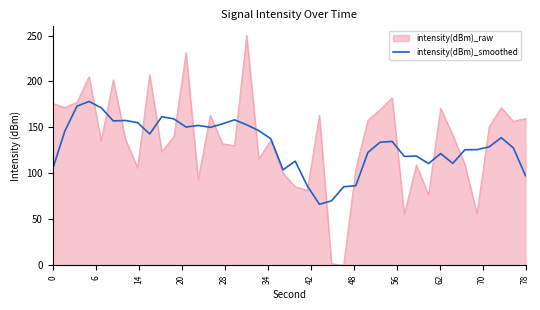

What is the maximum value for intensity(dBm)_smoothed?

178.3